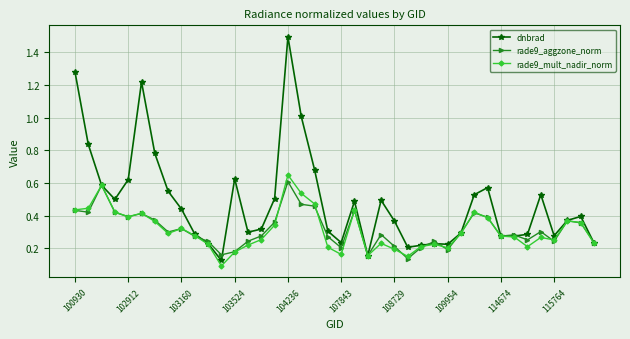

What are all the series names shown in the legend?

dnbrad, rade9_aggzone_norm, rade9_mult_nadir_norm